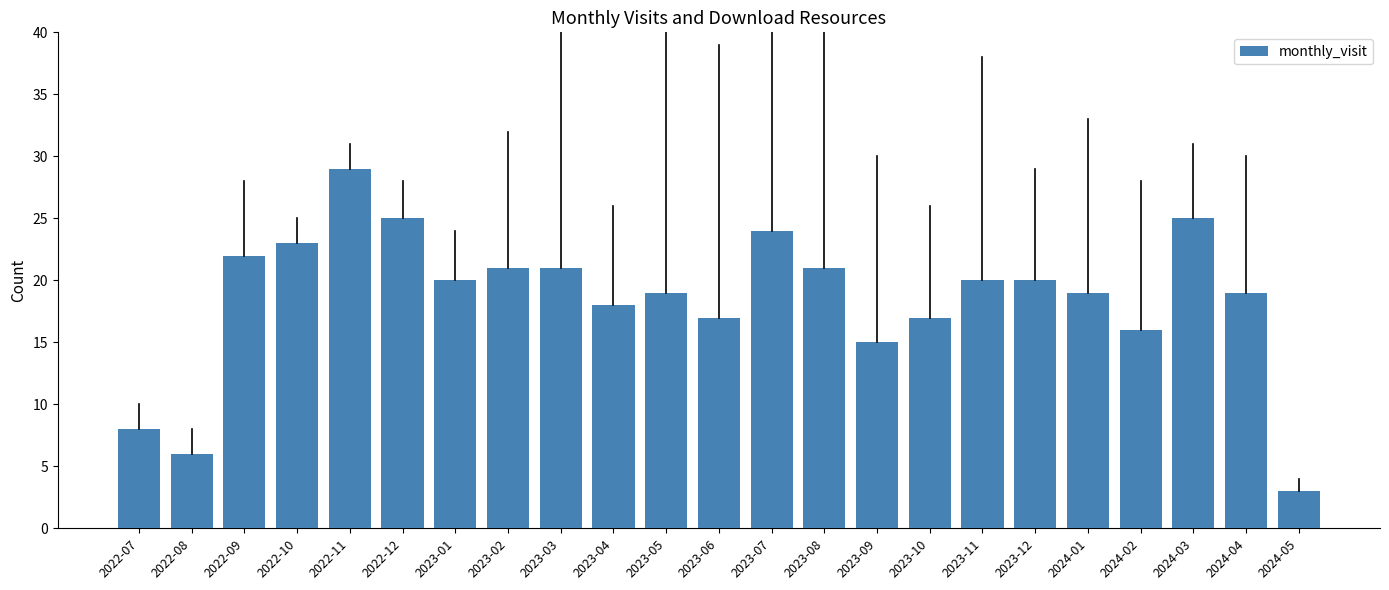

What is the difference between the second highest and second lowest values?

19